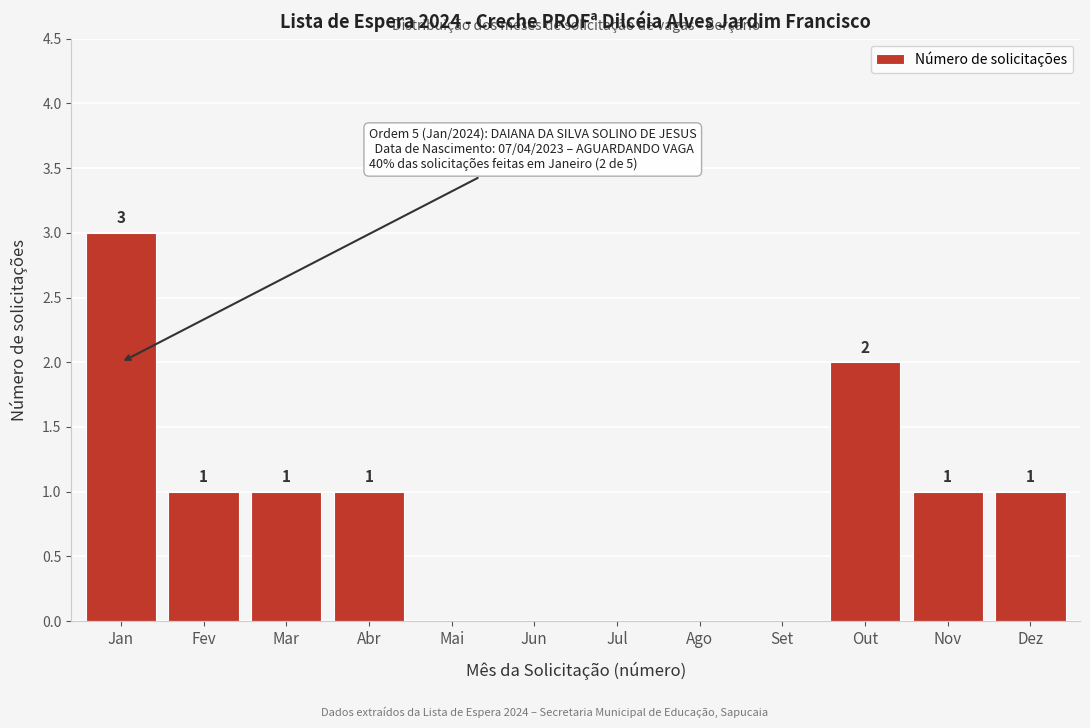

Reading right to left, list all the values displayed in this chart.

Dez=1	Nov=1	Out=2	Set=0	Ago=0	Jul=0	Jun=0	Mai=0	Abr=1	Mar=1	Fev=1	Jan=3